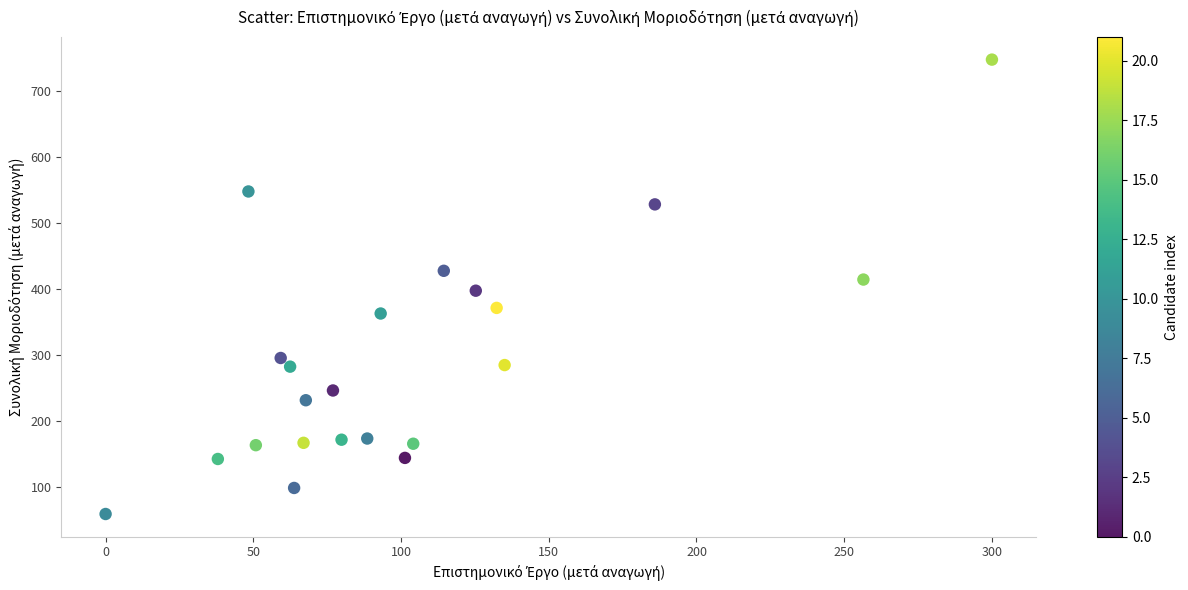

What is the range of X values (max minus min)?

300.0